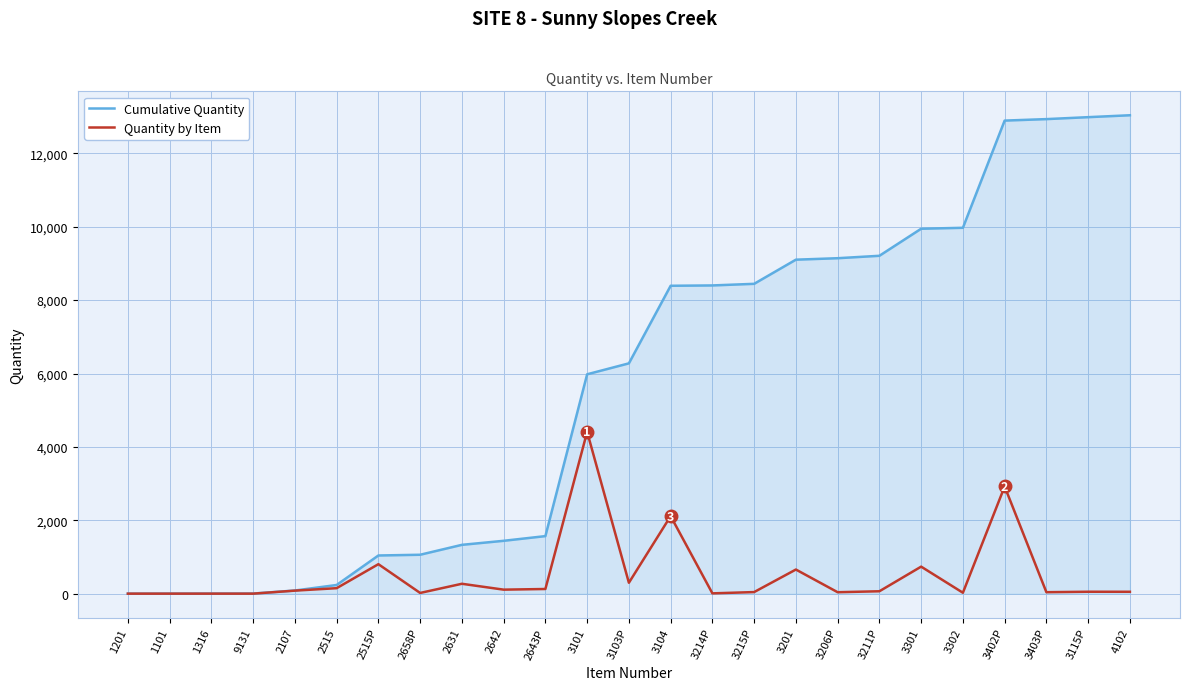

What is the maximum value for Cumulative Quantity?

13037.2